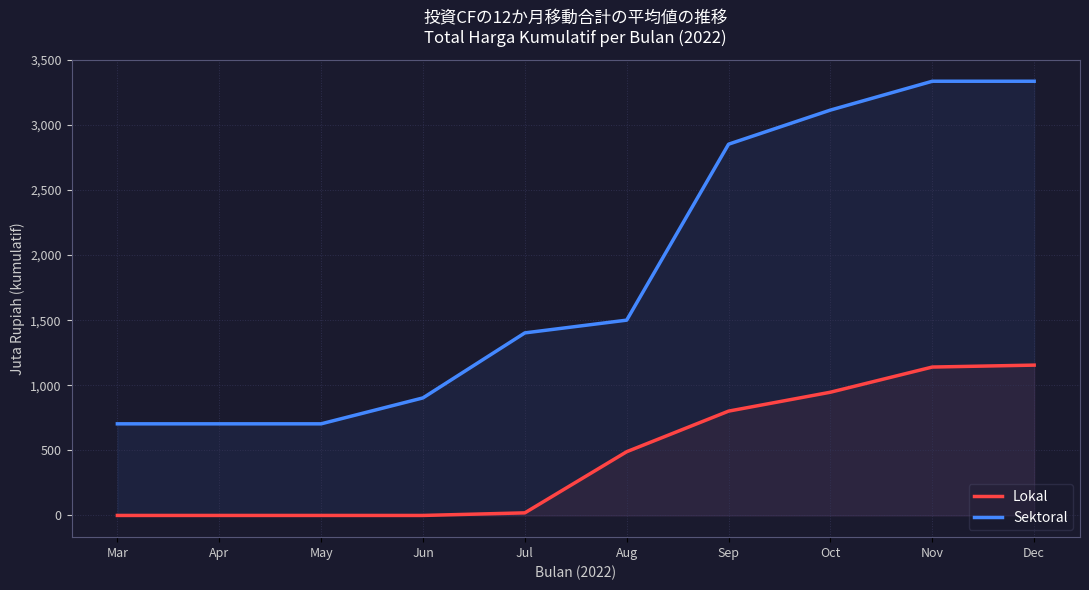

Where does the Sektoral series first go above 1500?

Aug